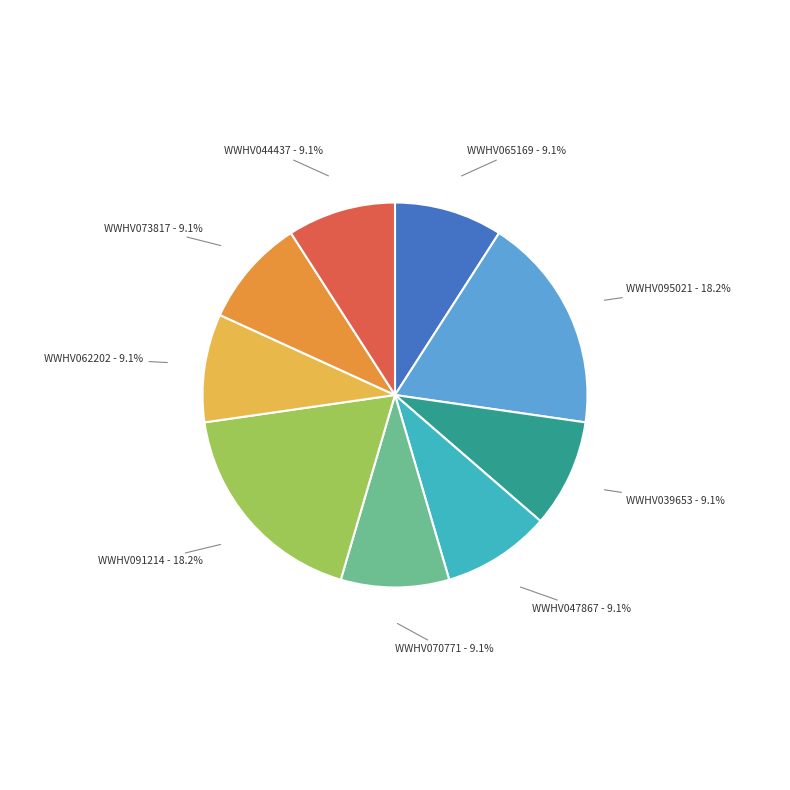

To the nearest percent, what percentage of the pie is WWHV070771?

9%